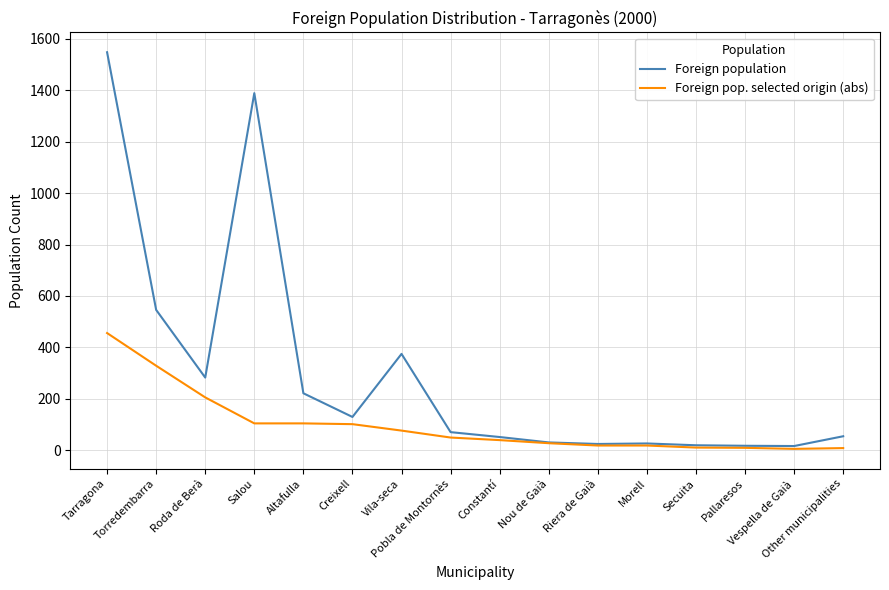

List the series in order of their overall mean, highest first.

Foreign population, Foreign pop. selected origin (abs)